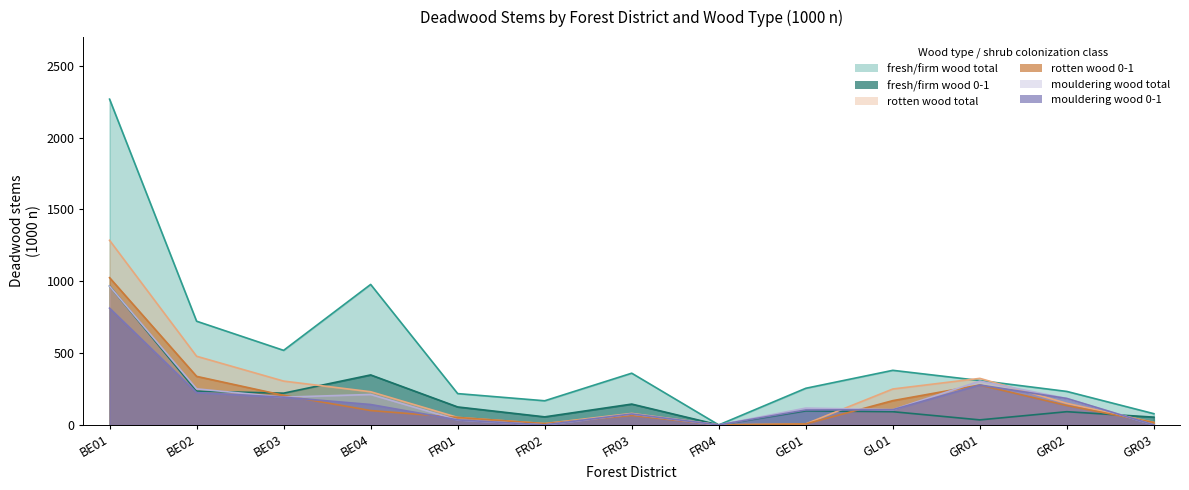

Rank the series by their maximum value, from highest to lowest.

fresh/firm wood total, rotten wood total, rotten wood 0-1, fresh/firm wood 0-1, mouldering wood total, mouldering wood 0-1